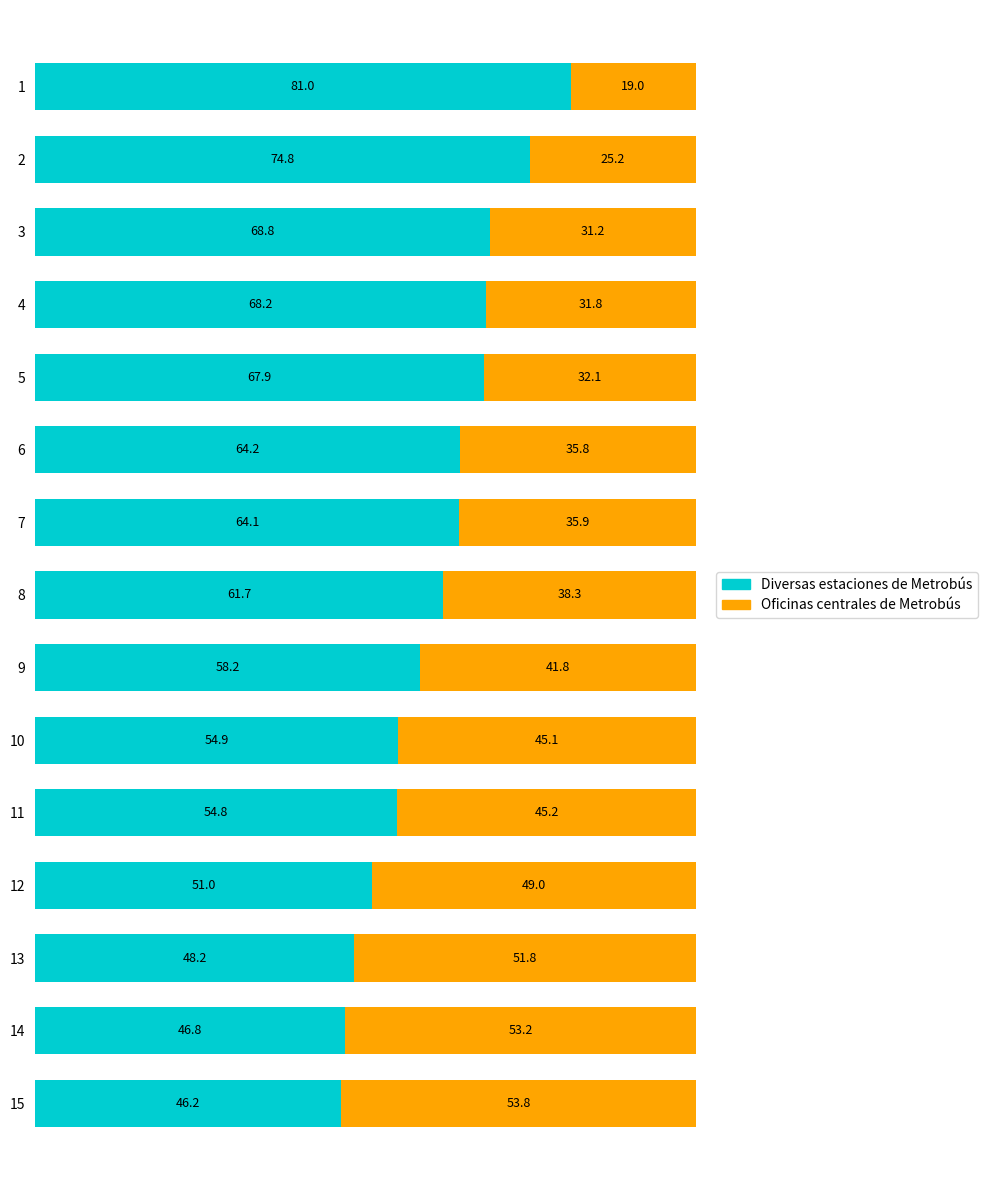

At which label does Diversas estaciones de Metrobús reach its minimum?

15